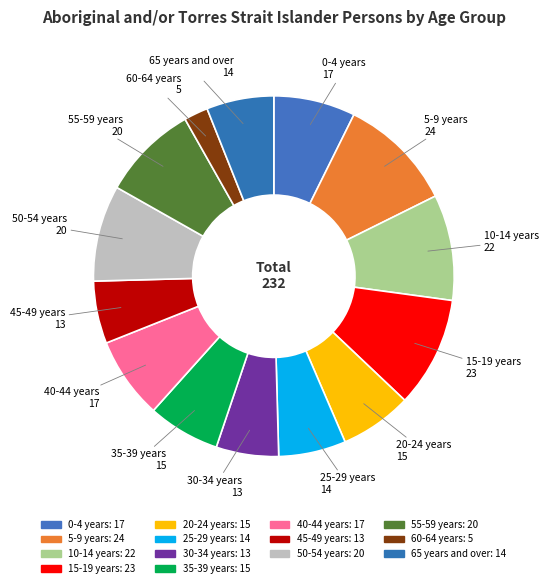

How many segments does this pie chart have?

14